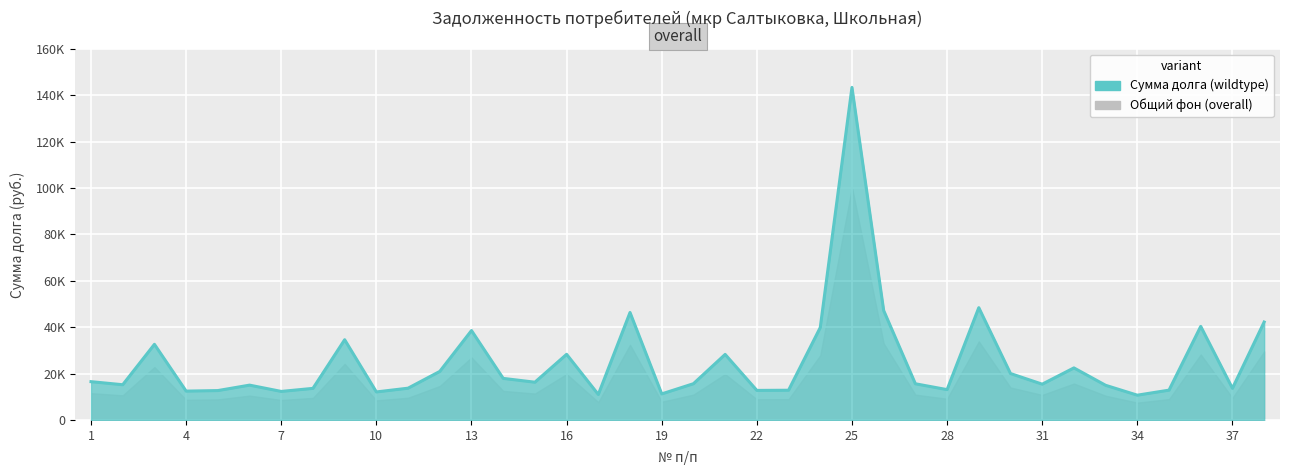

True or false: there are more than 1 points higher than both neighbors.

True